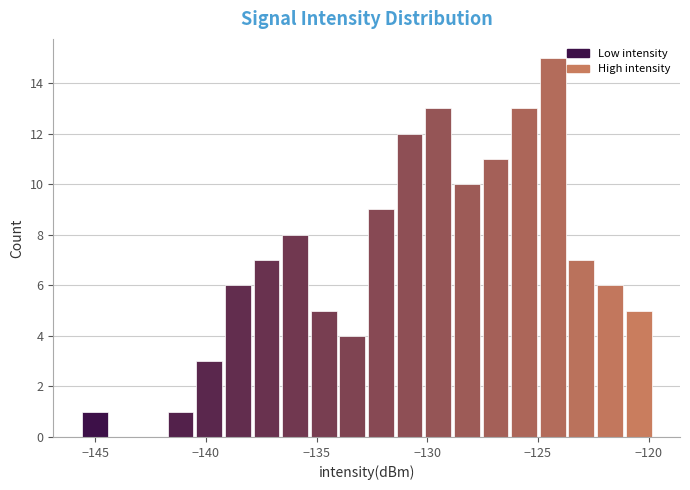

Read against the x-axis, roughly where is the centre of the tallest bar?

-124.5